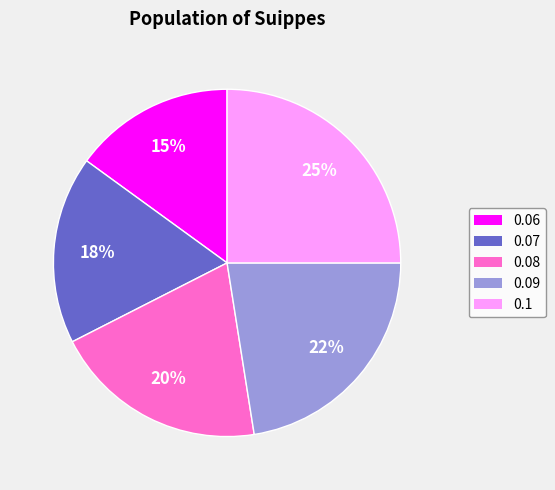

Is there a majority slice in this chart?

No